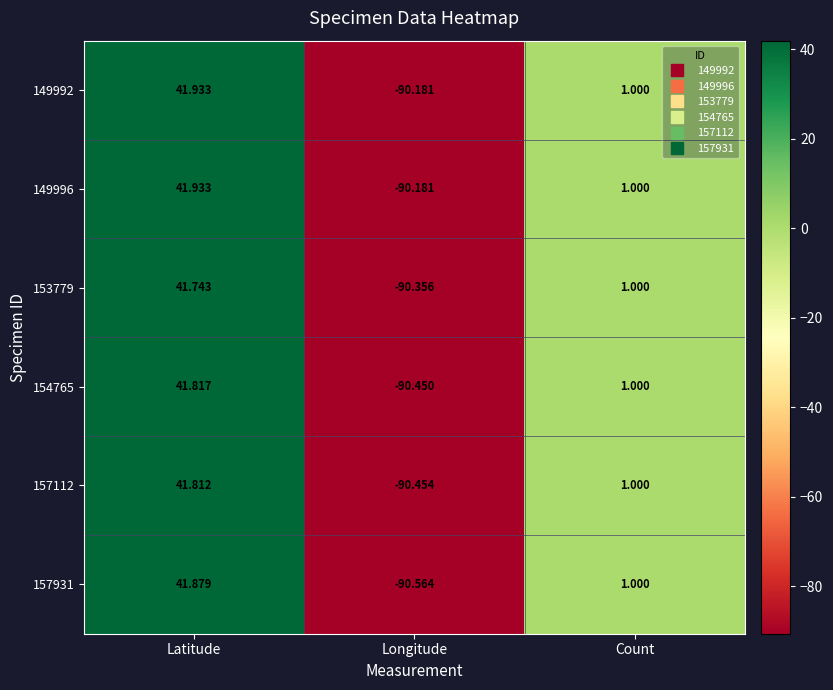

Where does the 154765 series first go above 1?

Latitude